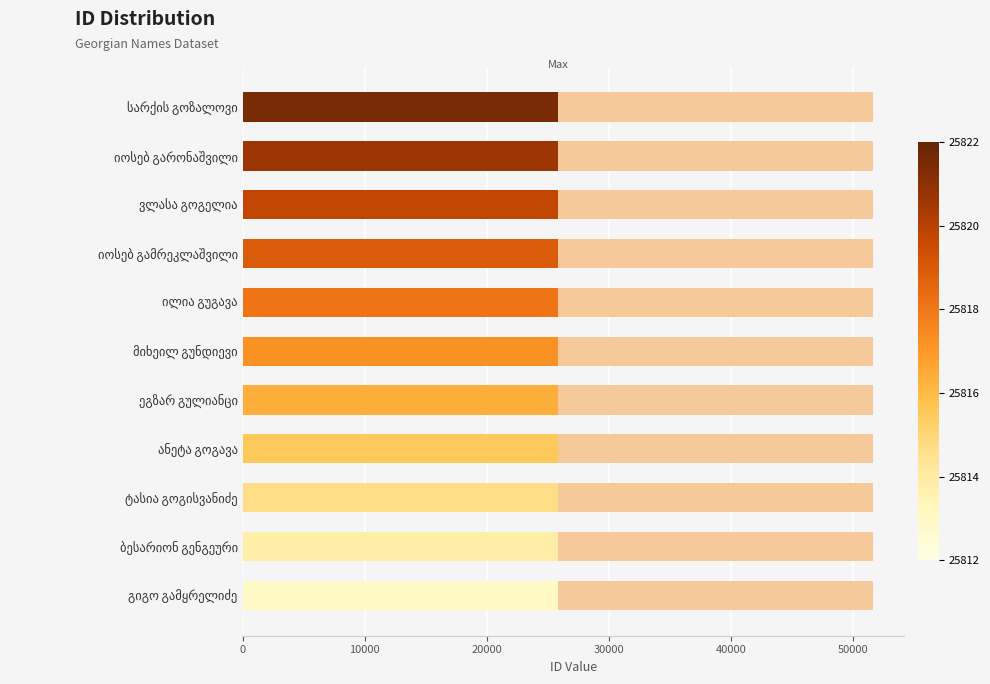

What is the approximate value at ბესარიონ გენგეური?

25813